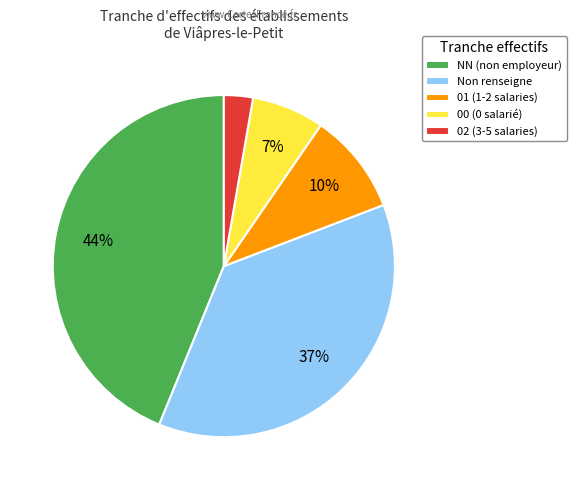

Rank the categories by value from lowest to highest.

02 (3-5 salaries), 00 (0 salarié), 01 (1-2 salaries), Non renseigne, NN (non employeur)